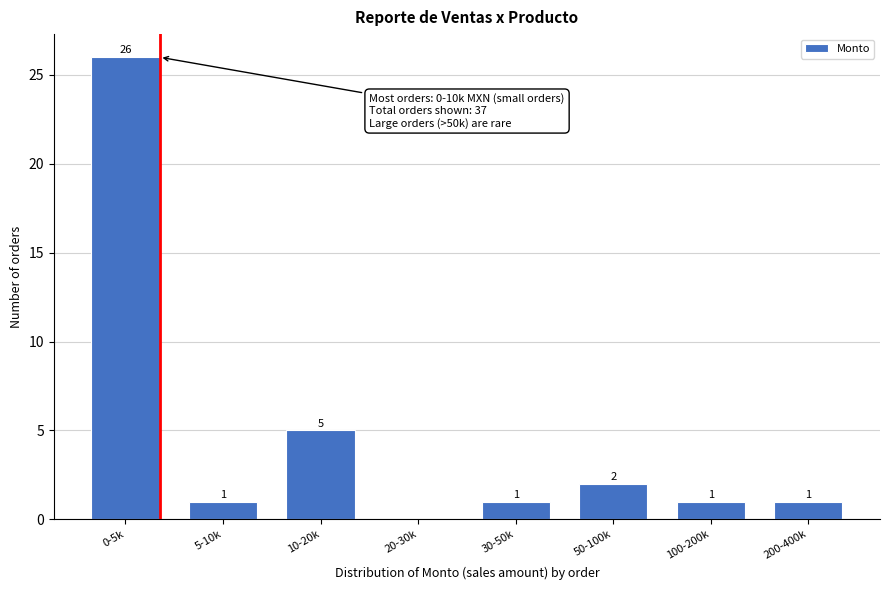

Reading left to right, list all the values displayed in this chart.

0-5k=26	5-10k=1	10-20k=5	20-30k=0	30-50k=1	50-100k=2	100-200k=1	200-400k=1